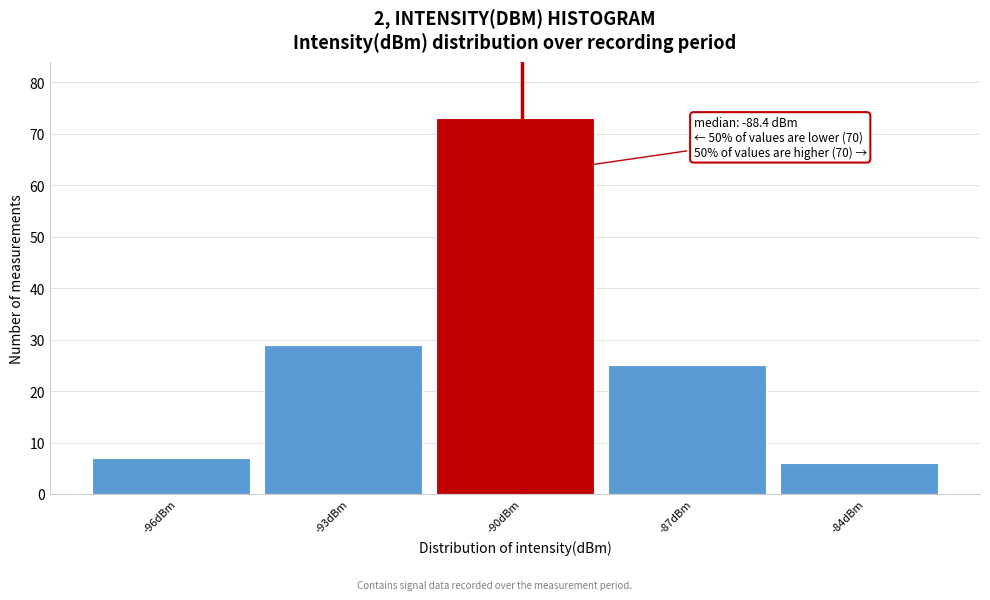

Reading left to right, list all the values displayed in this chart.

-96dBm=7	-93dBm=29	-90dBm=73	-87dBm=25	-84dBm=6